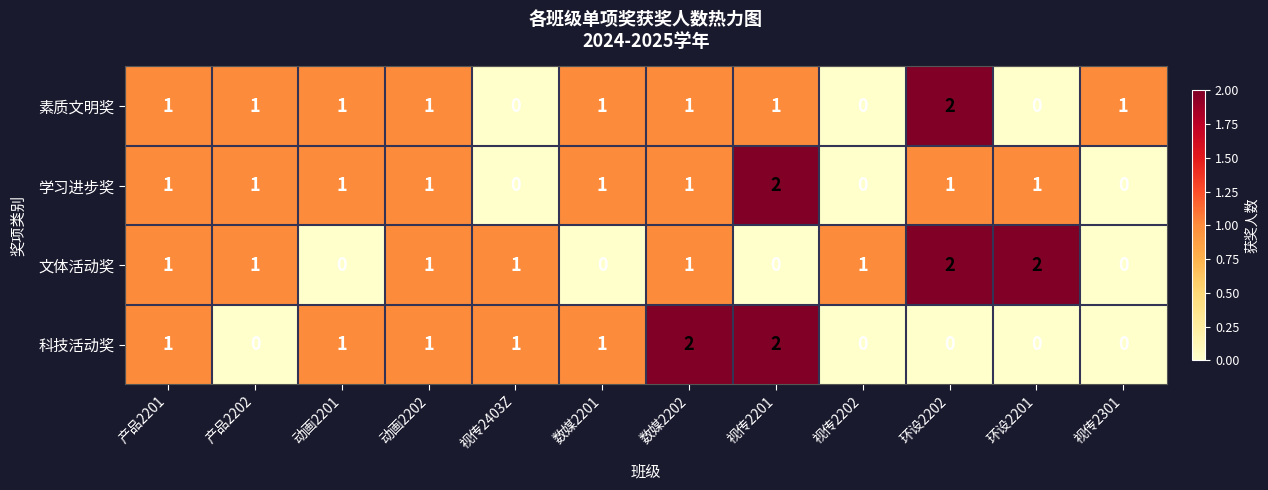

How many series are shown in this chart?

4